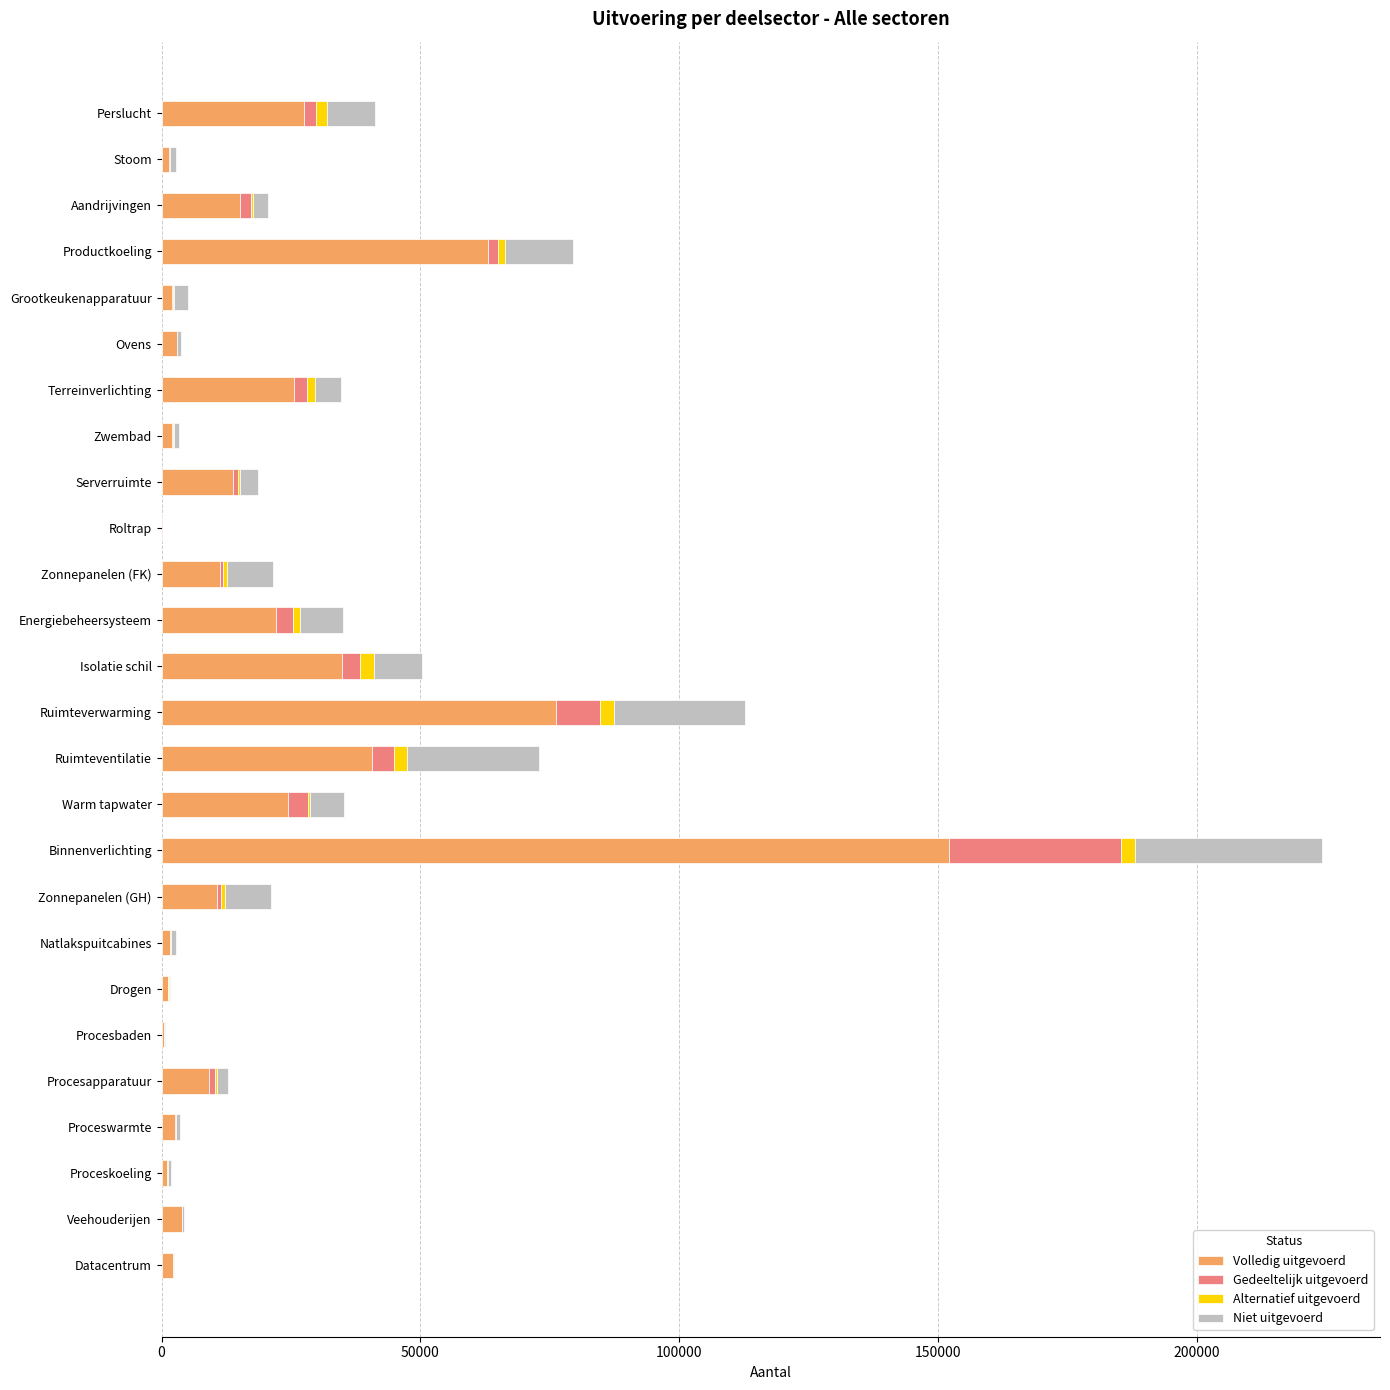

What is the sum of all Volledig uitgevoerd values?

547895